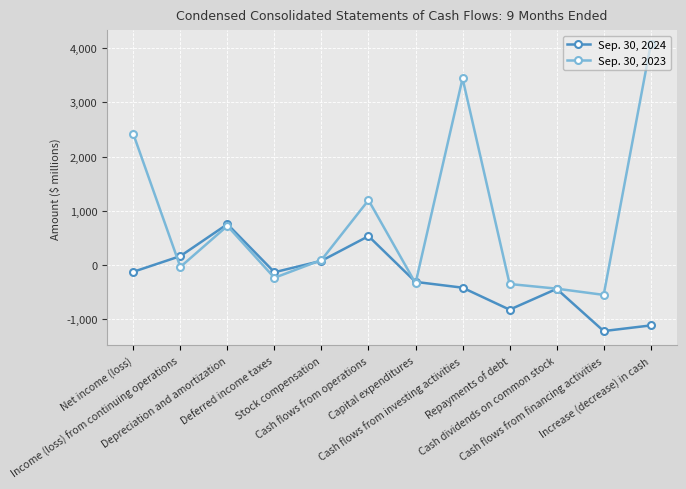

What is the average value of the Sep. 30, 2024 series?

-257